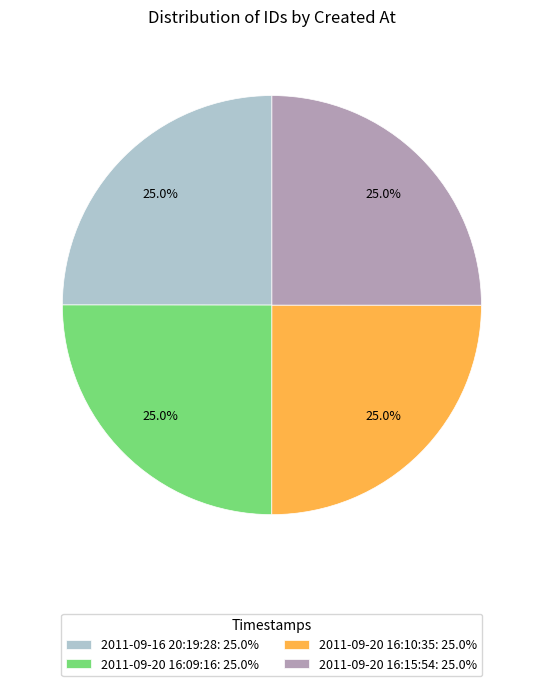

Does 2011-09-20 16:09:16: 25.0% represent more than half of the total?

No